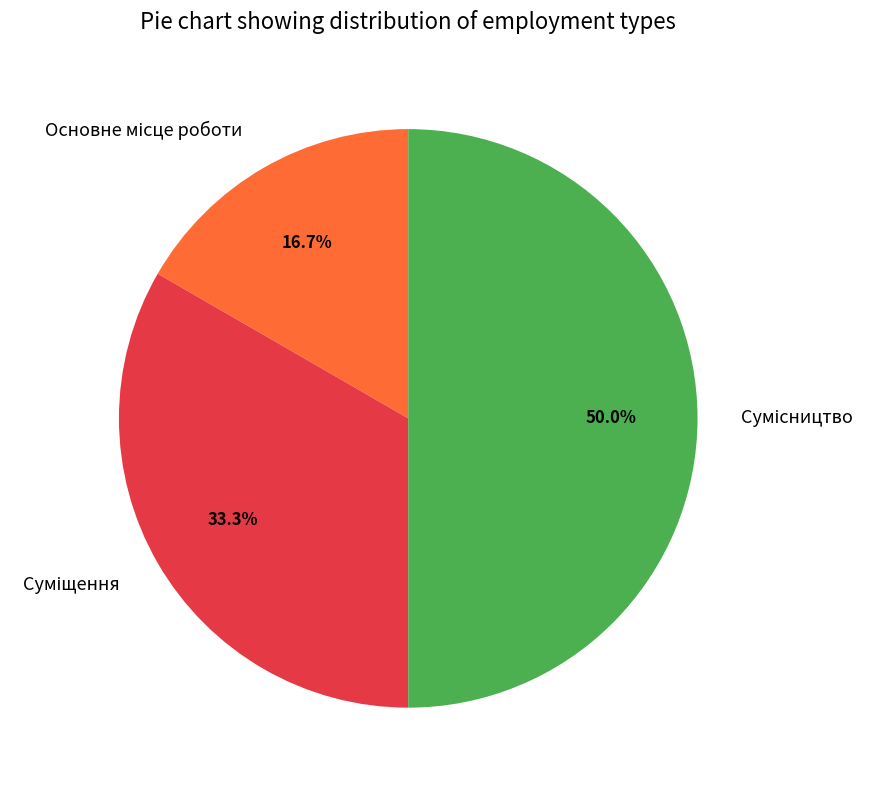

What portion of the pie excludes Суміщення?

66.7%